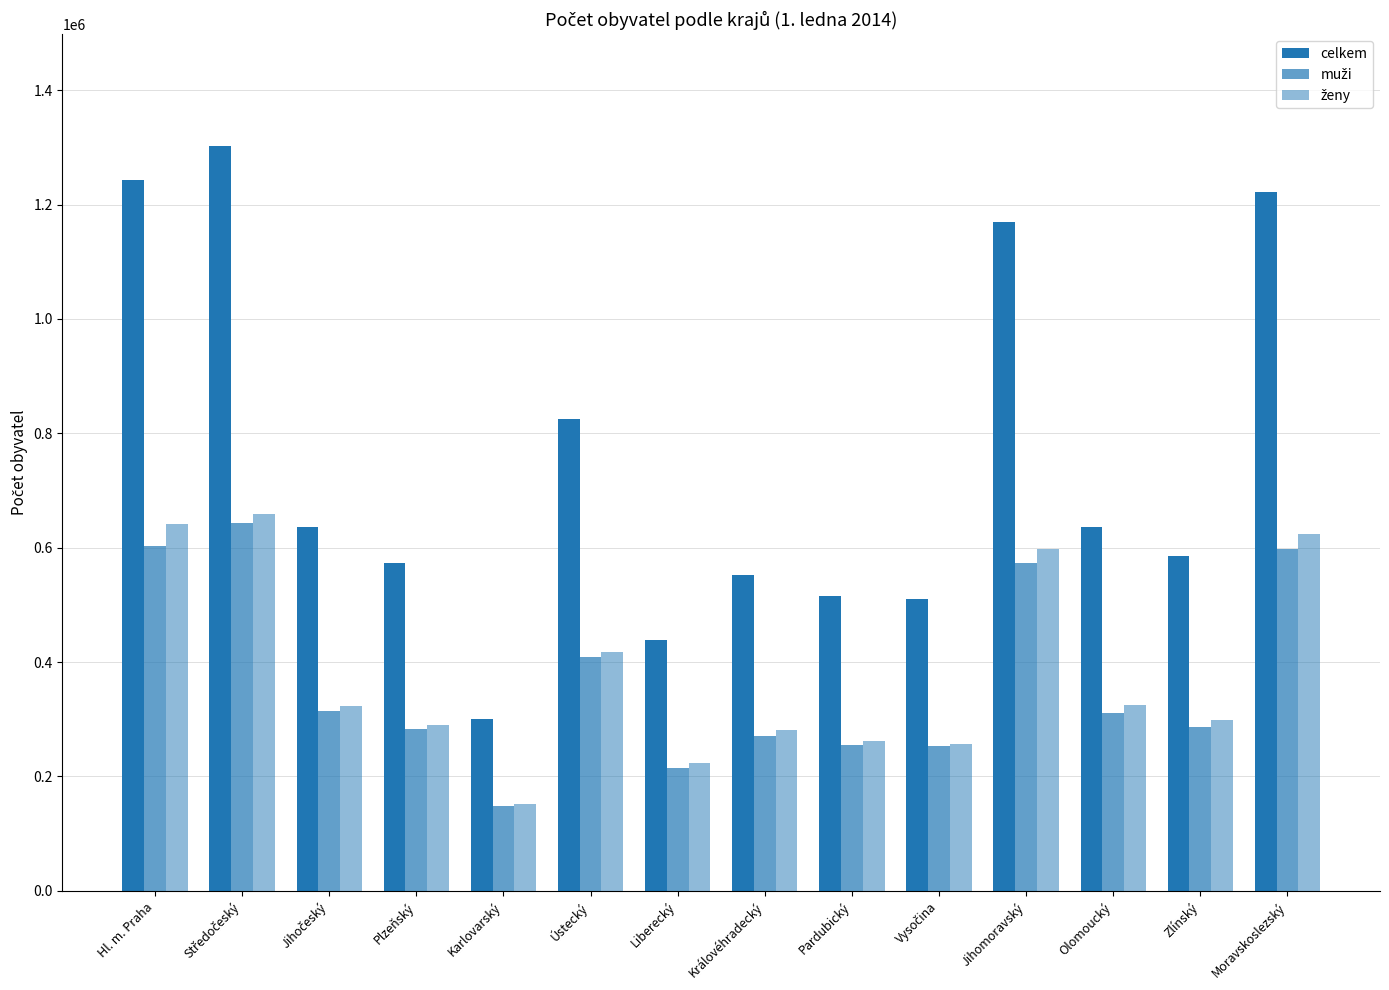

Which category has the highest value in the muži series?

Středočeský